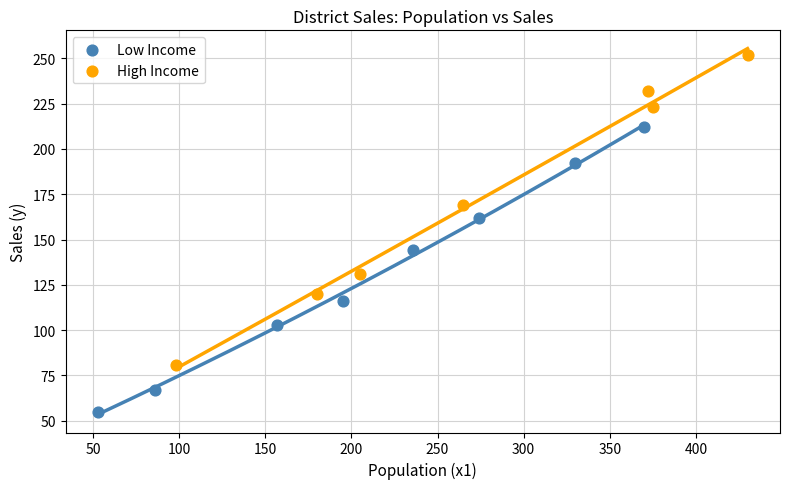

What are all the series names shown in the legend?

Low Income, High Income